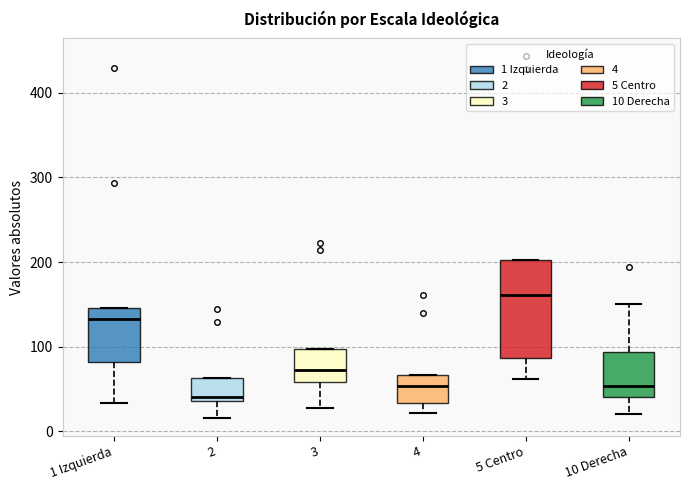

Which box is the tallest, from its lower edge to its upper edge?

5 Centro